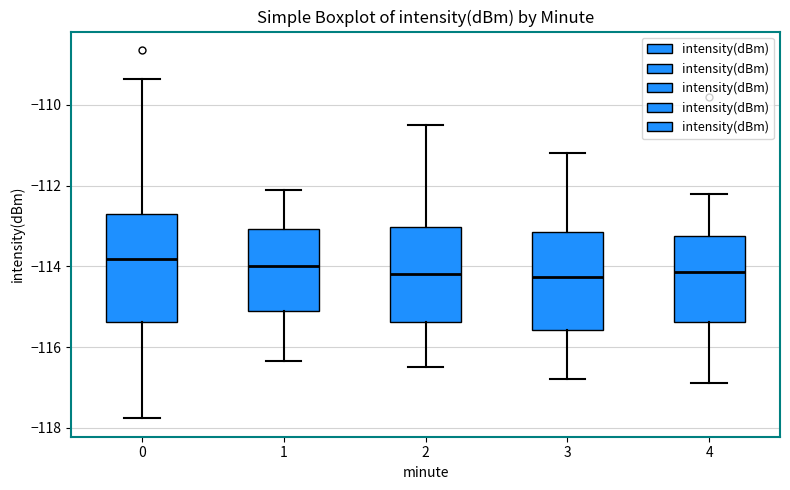

Reading left to right, read every box against the y-axis: the position of its median line, the range the box covers, and the ends of its whiskers. The values are not printed on the chart, so give them approximately, as read against the axis.

0: median -113.8, box -115.4 to -112.6, whiskers -117.8 to -109.4
1: median -114.0, box -115.2 to -113.0, whiskers -116.4 to -112.0
2: median -114.2, box -115.4 to -113.0, whiskers -116.4 to -110.4
3: median -114.2, box -115.6 to -113.2, whiskers -116.8 to -111.2
4: median -114.2, box -115.4 to -113.2, whiskers -116.8 to -112.2